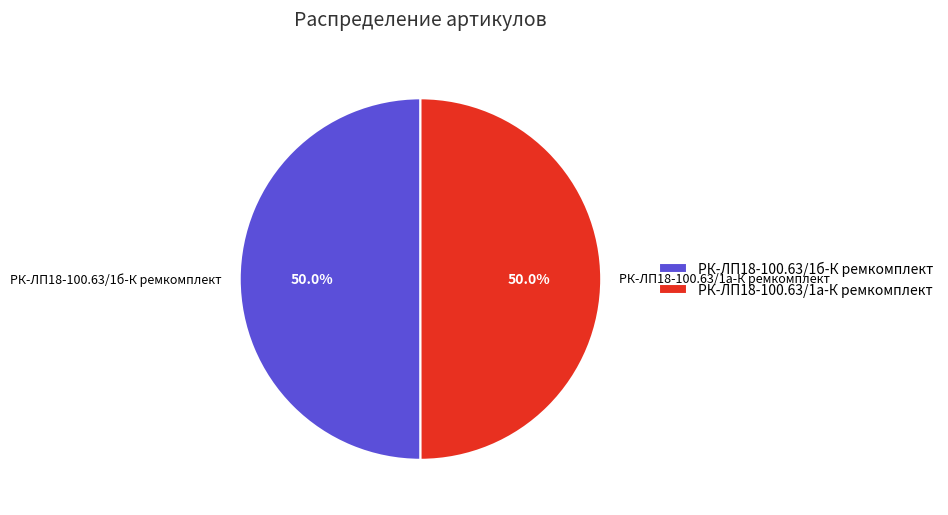

Combined, what portion of the pie is РК-ЛП18-100.63/1а-К ремкомплект and РК-ЛП18-100.63/1б-К ремкомплект?

100.0%